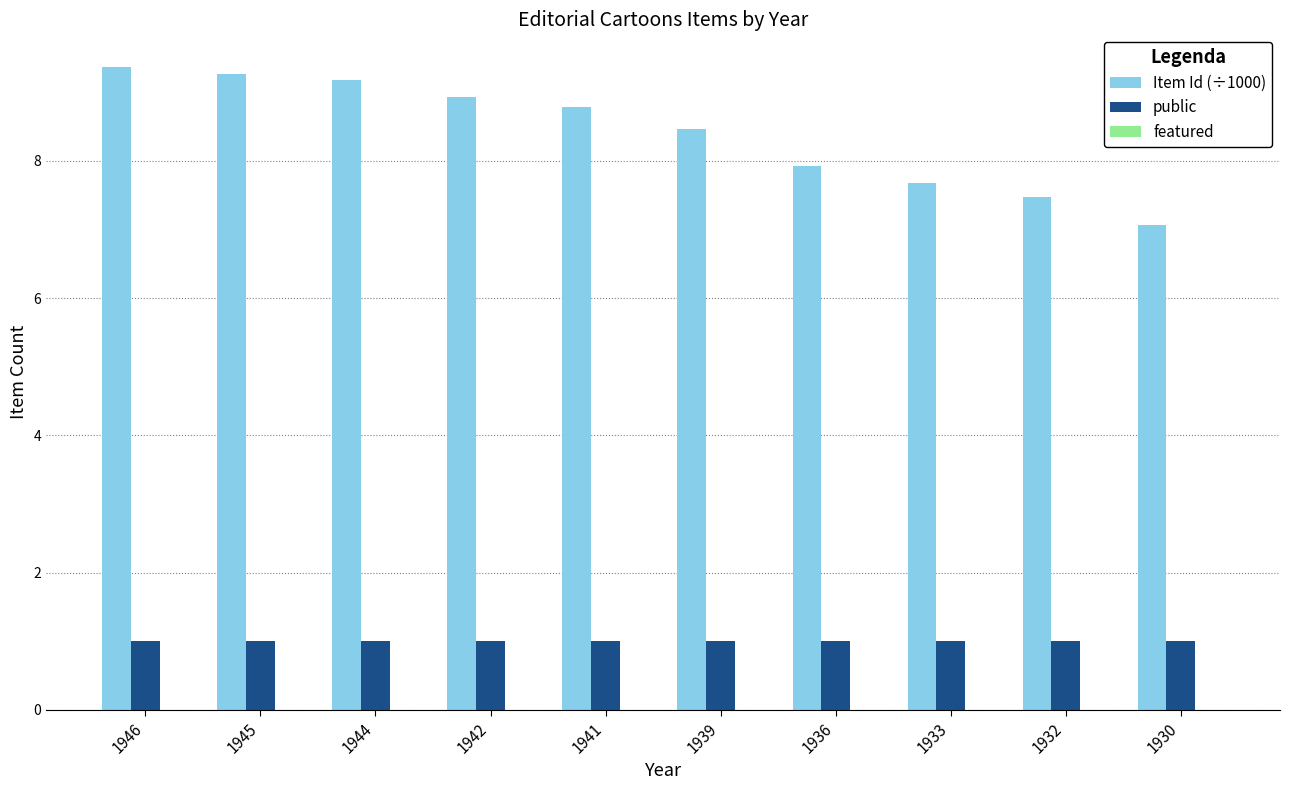

Does the chart contain stacked bars?

No